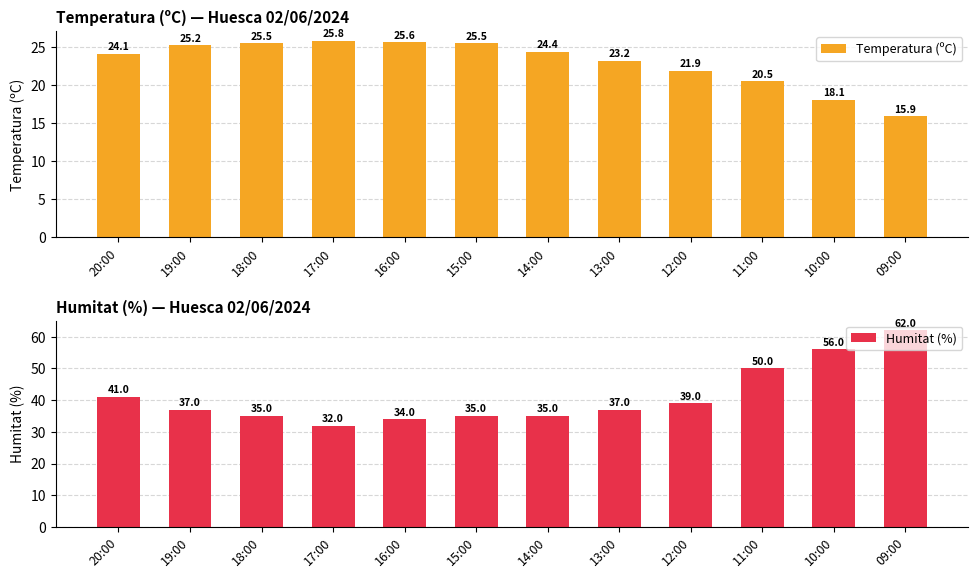

How many bars are there in each group?

2